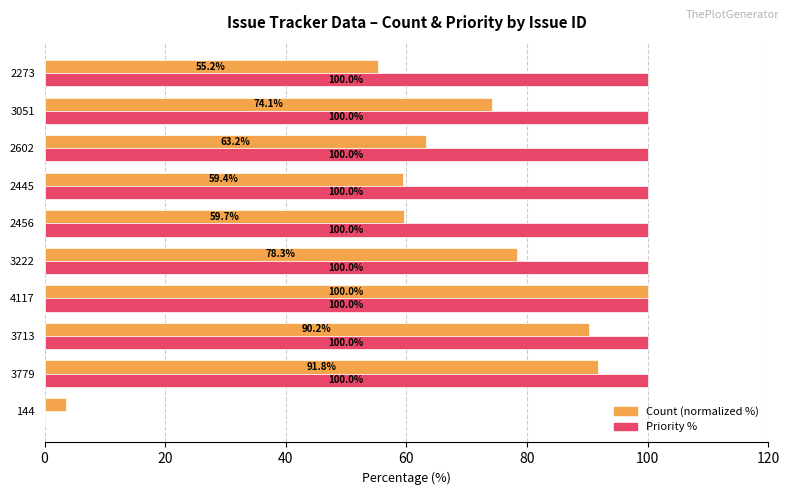

Between 4117 and 3222, which series saw the biggest shift?

Count (normalized %)